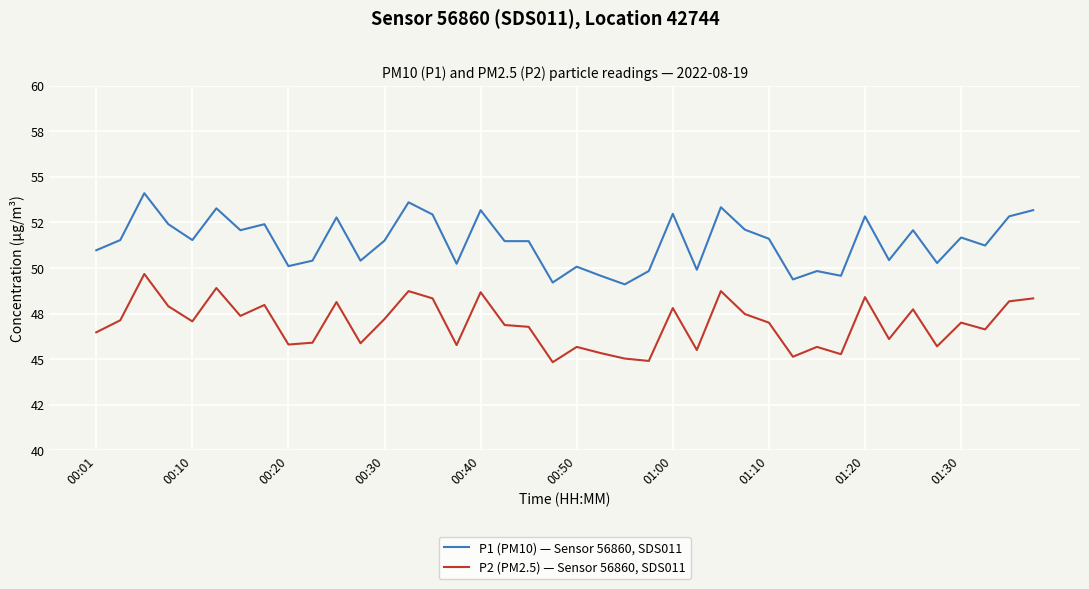

What are all the series names shown in the legend?

P1 (PM10) — Sensor 56860, SDS011, P2 (PM2.5) — Sensor 56860, SDS011